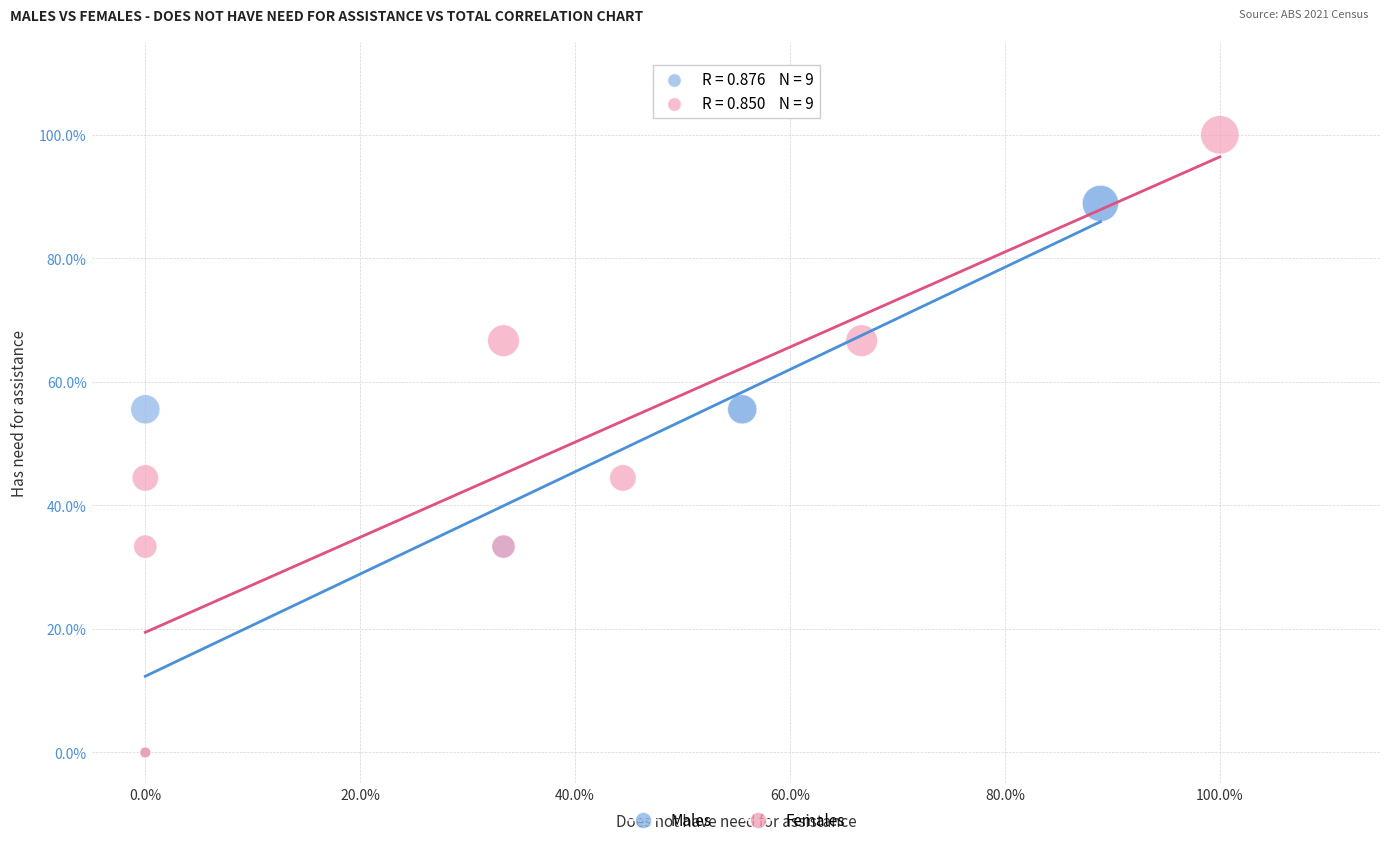

Which series contains the highest Y value?

Females